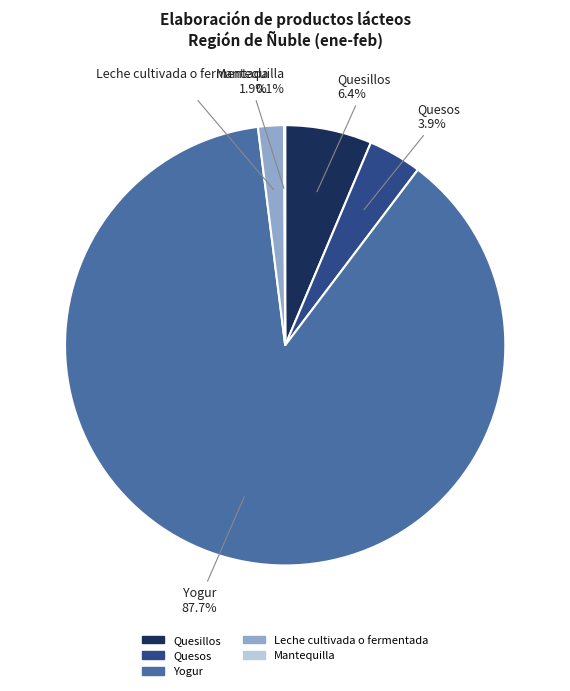

Which has a higher value, Quesos or Quesillos?

Quesillos